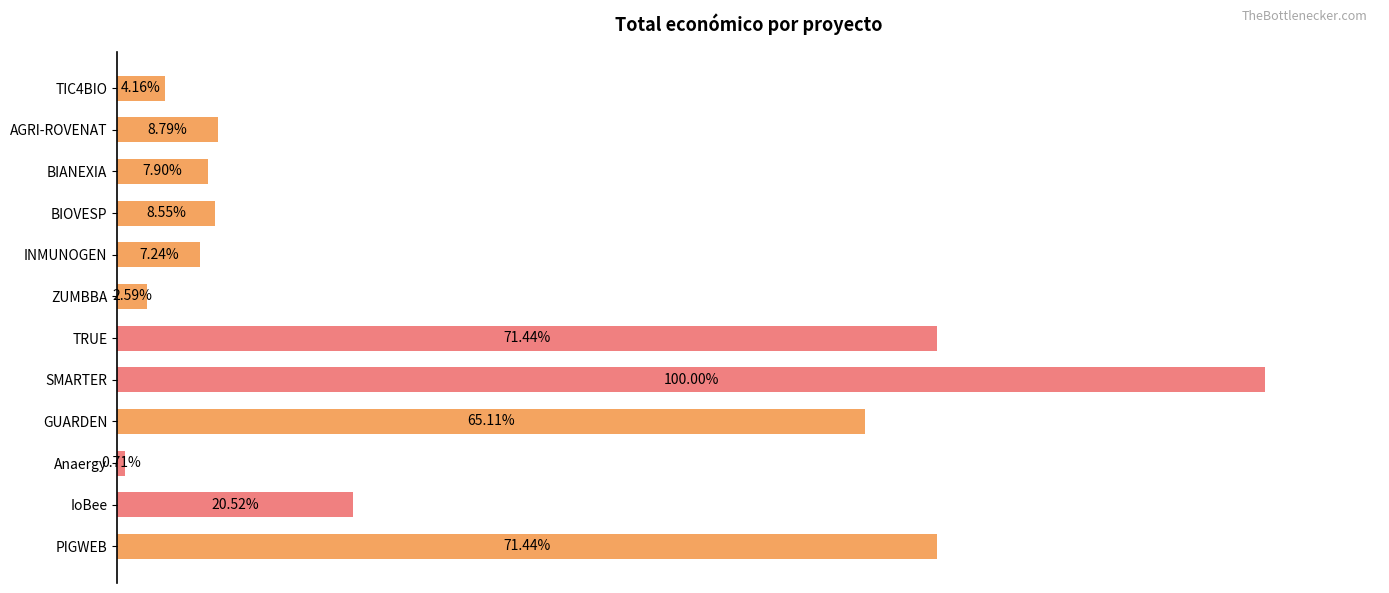

Does the chart contain any negative values?

No